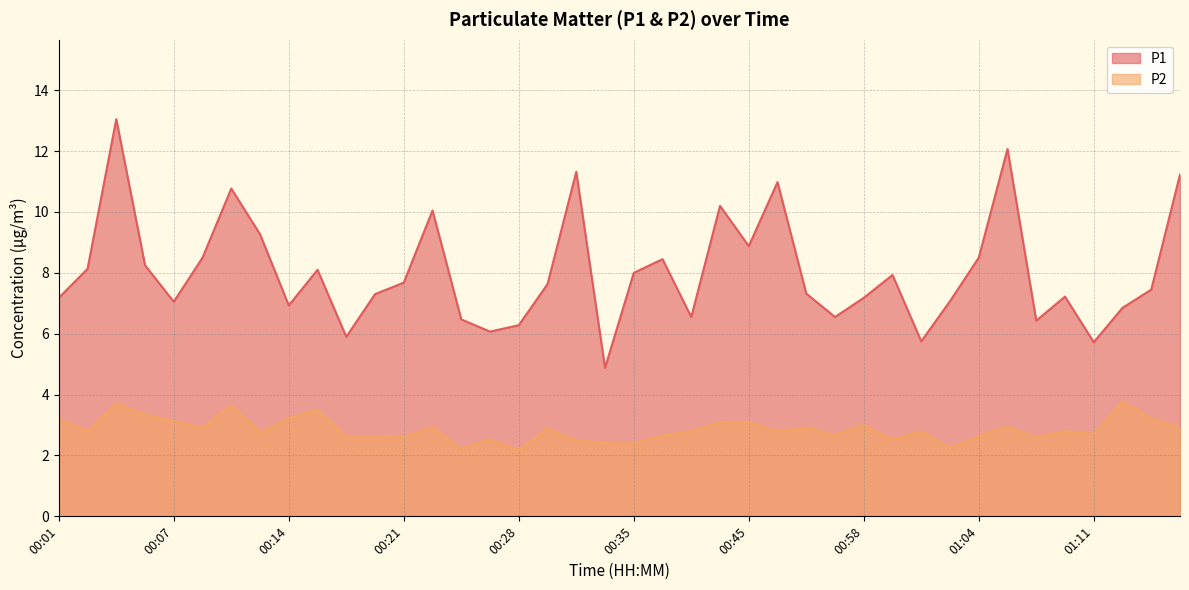

What is the difference between the maximum and minimum values in the P1 series?

8.2